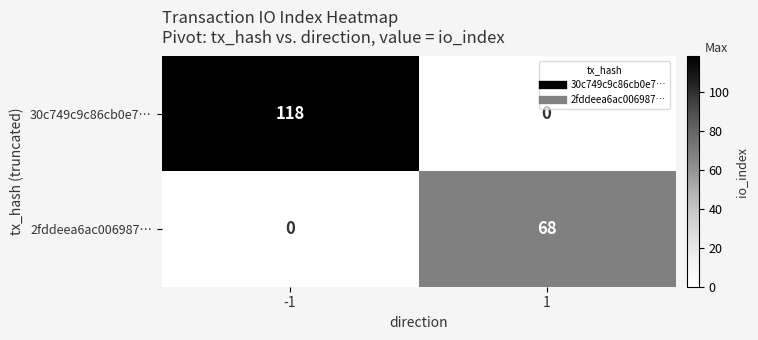

What is the greatest value displayed?

118